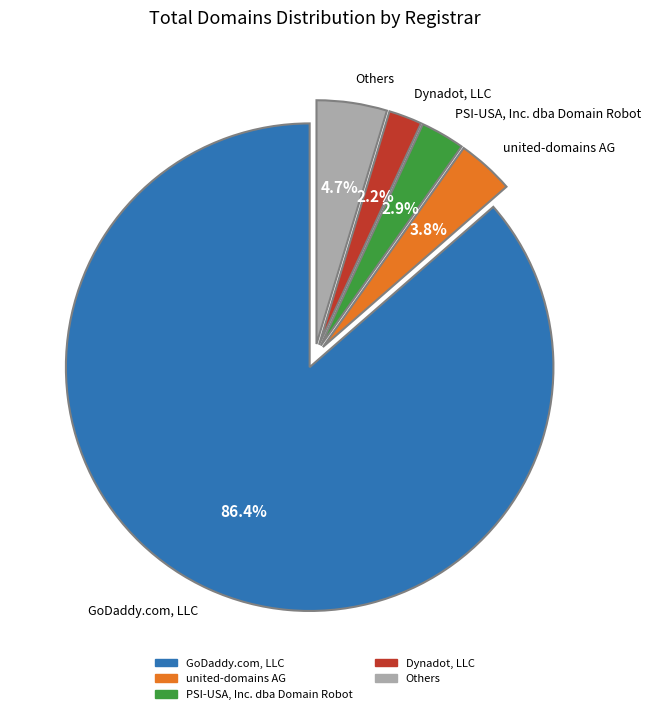

How many slices are in this pie chart?

5